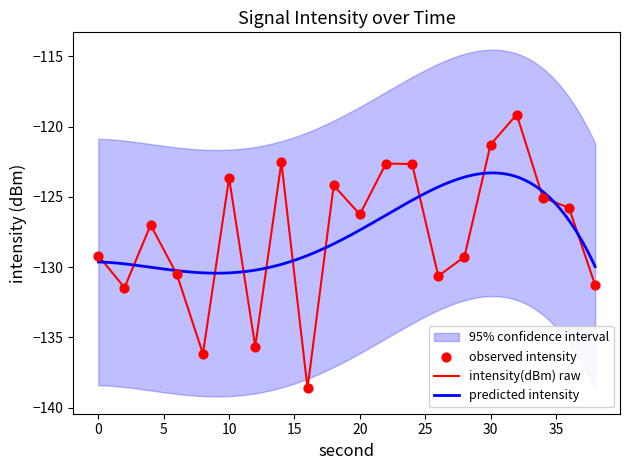

Which has a higher value, 16 or 2?

2